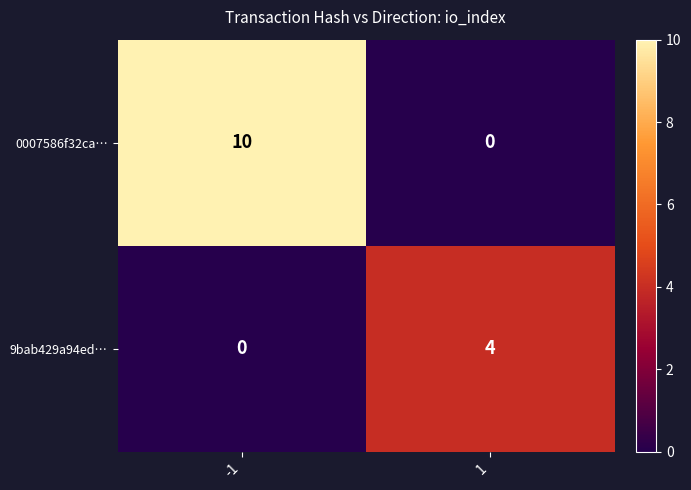

Which series has the largest total across all categories?

0007586f32ca…